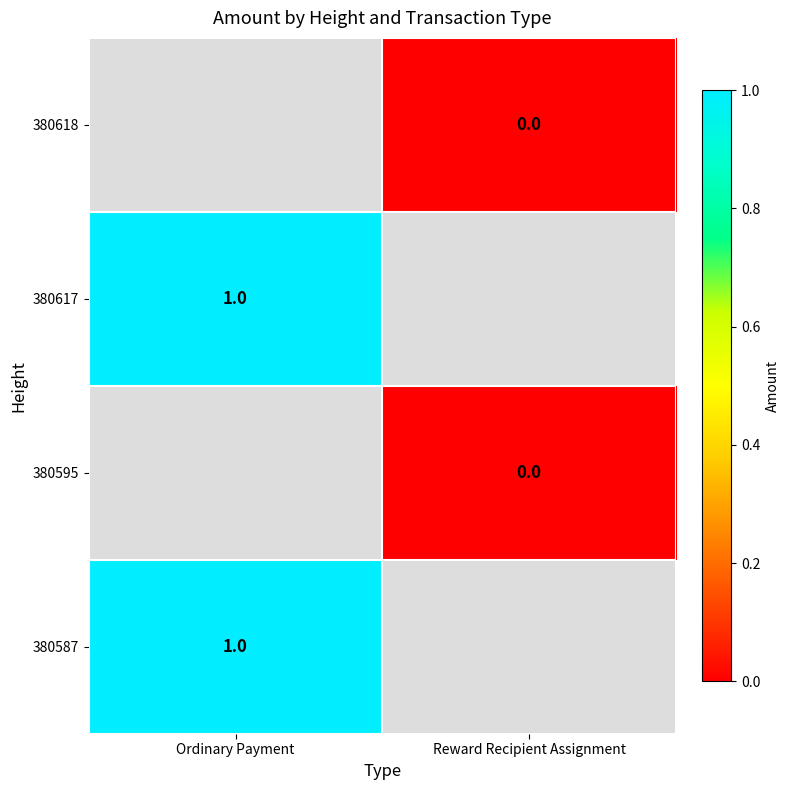

The 380617 series shows 1 at Ordinary Payment. True or false?

True